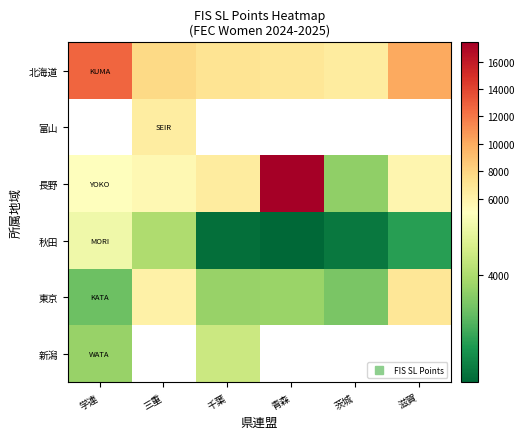

How many distinct data groups are displayed?

6